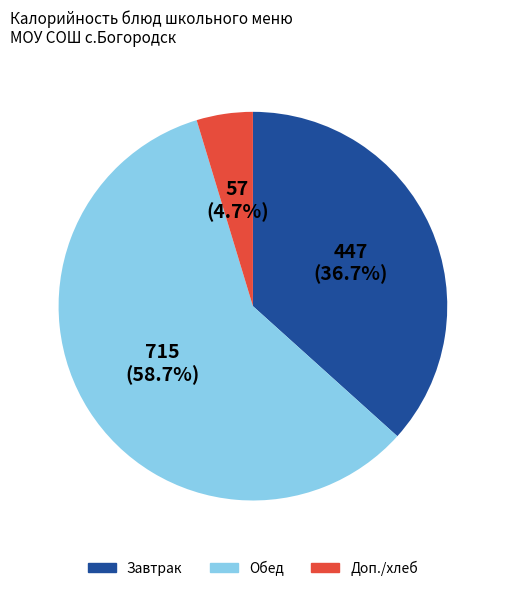

Is there any slice that represents more than half of the pie?

Yes